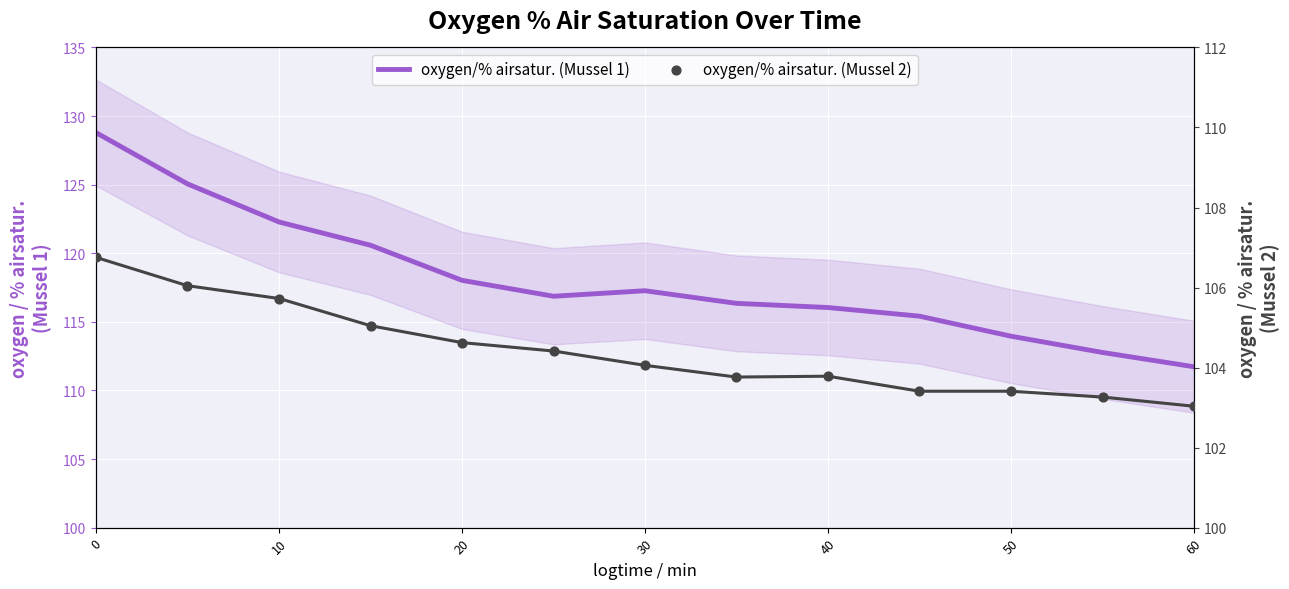

What are all the series names shown in the legend?

oxygen/% airsatur. (Mussel 1), oxygen/% airsatur. (Mussel 2)